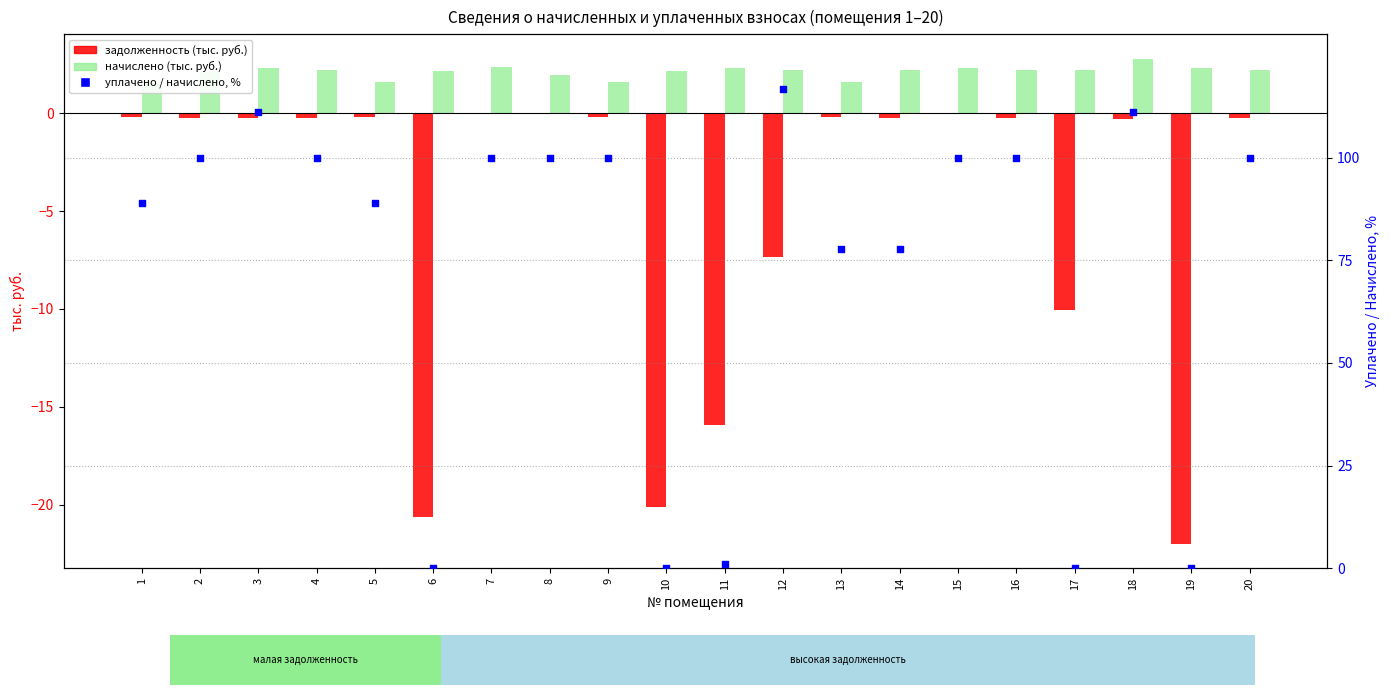

Which series contains the lowest Y value?

задолженность (тыс. руб.)